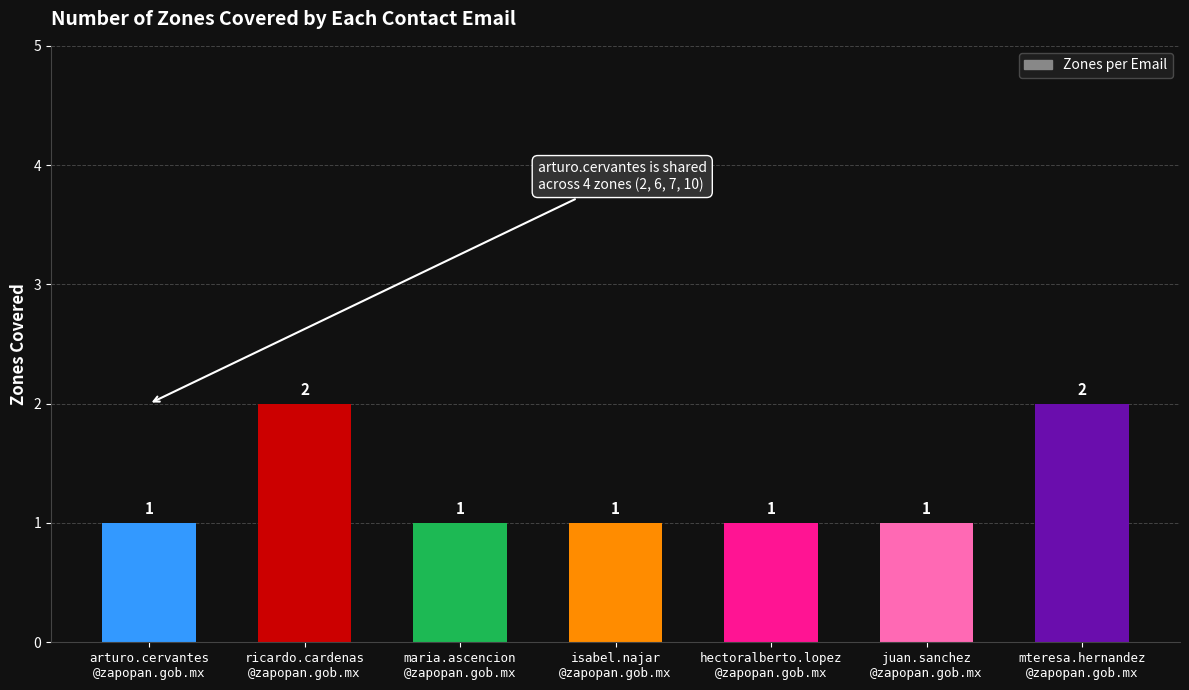

Reading right to left, extract all data points from this chart.

mteresa.hernandez
@zapopan.gob.mx=2	juan.sanchez
@zapopan.gob.mx=1	hectoralberto.lopez
@zapopan.gob.mx=1	isabel.najar
@zapopan.gob.mx=1	maria.ascencion
@zapopan.gob.mx=1	ricardo.cardenas
@zapopan.gob.mx=2	arturo.cervantes
@zapopan.gob.mx=1